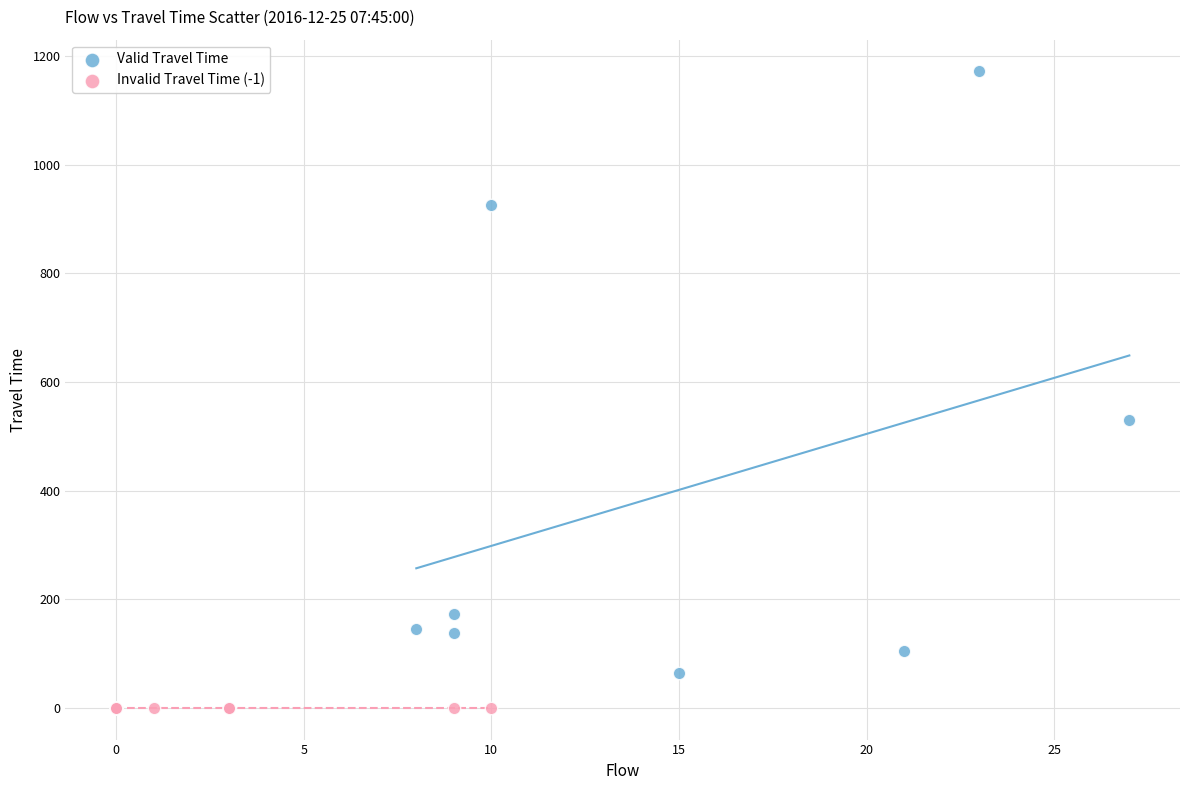

Which series contains the highest Y value?

Valid Travel Time